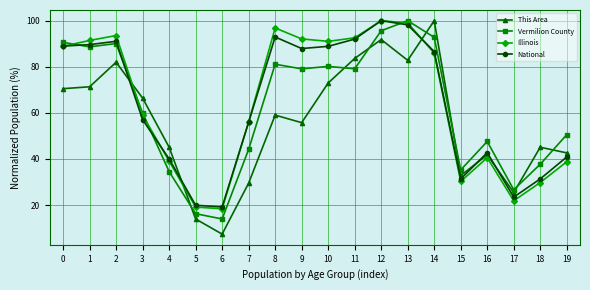

What is the value of the National point at the 18th from the left?

23.4